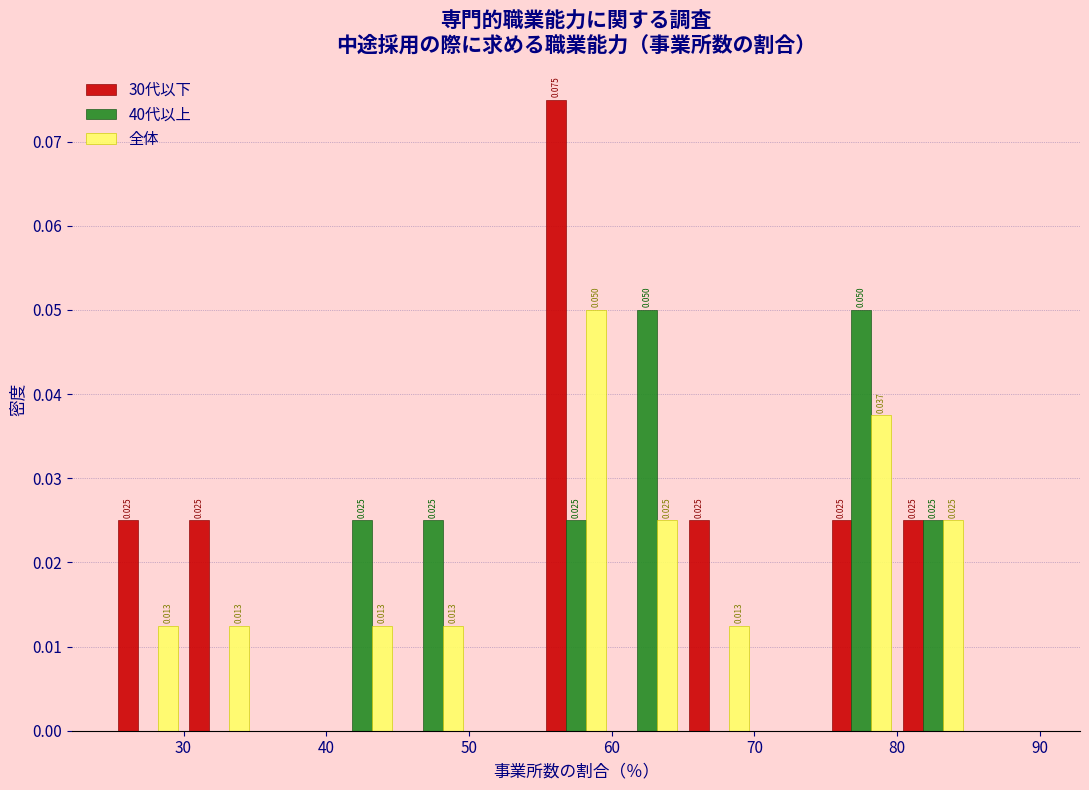

In the 30代以下 series, which range on the x-axis has the tallest bar?

55 to 60